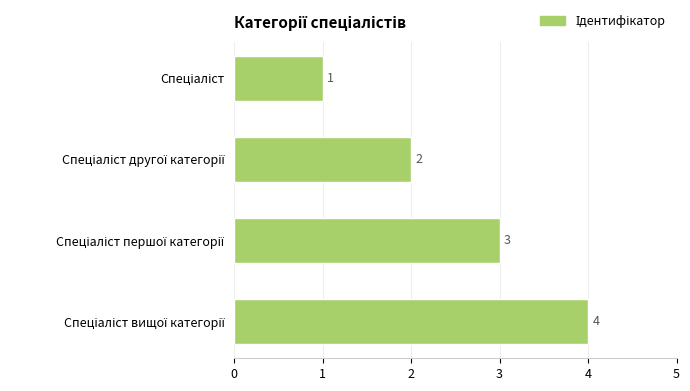

How many values are between 2 and 4?

3